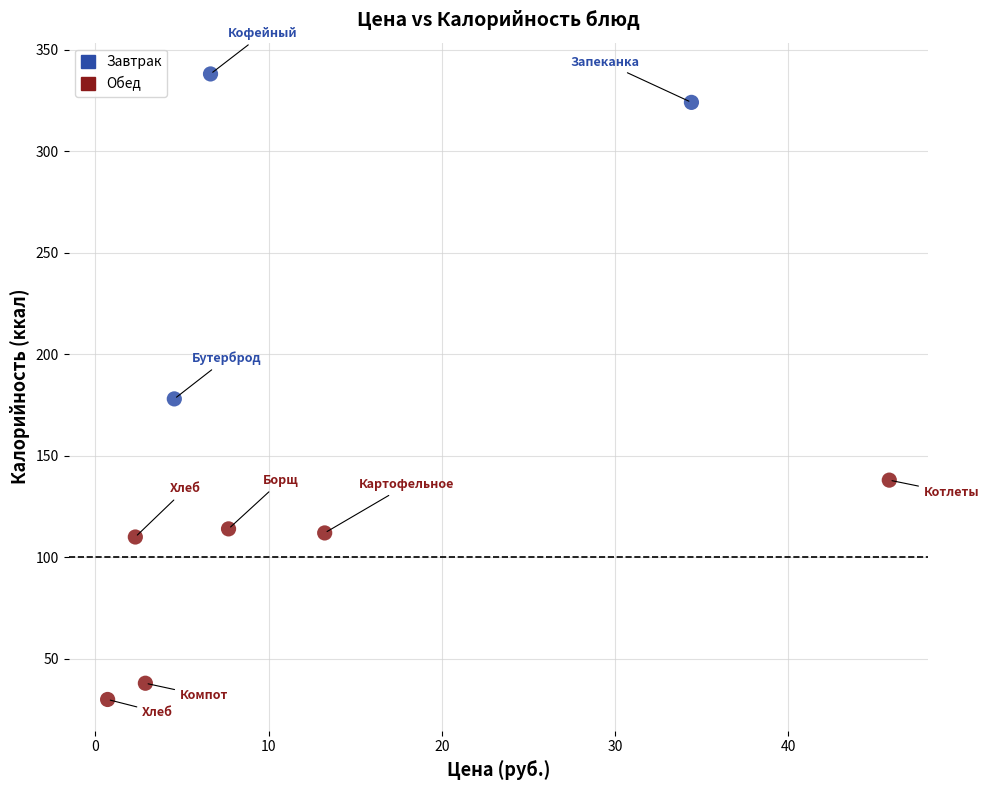

Which series reaches the minimum Y coordinate?

Обед